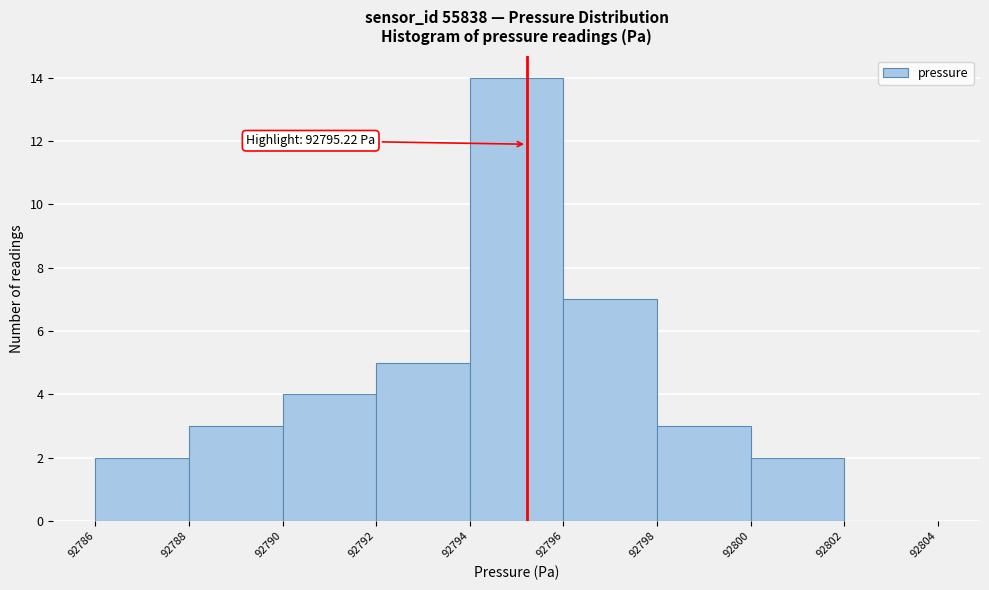

Over which range of the x-axis is the bar tallest?

92794 to 92796